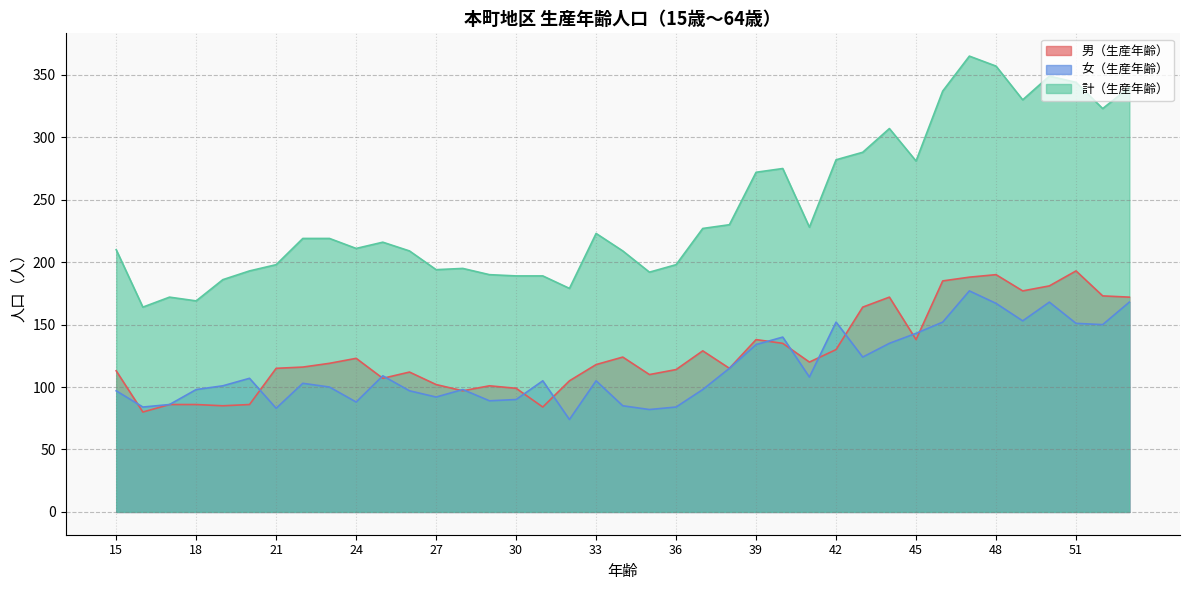

True or false: 計（生産年齢） has a value of 326 at 24.

False